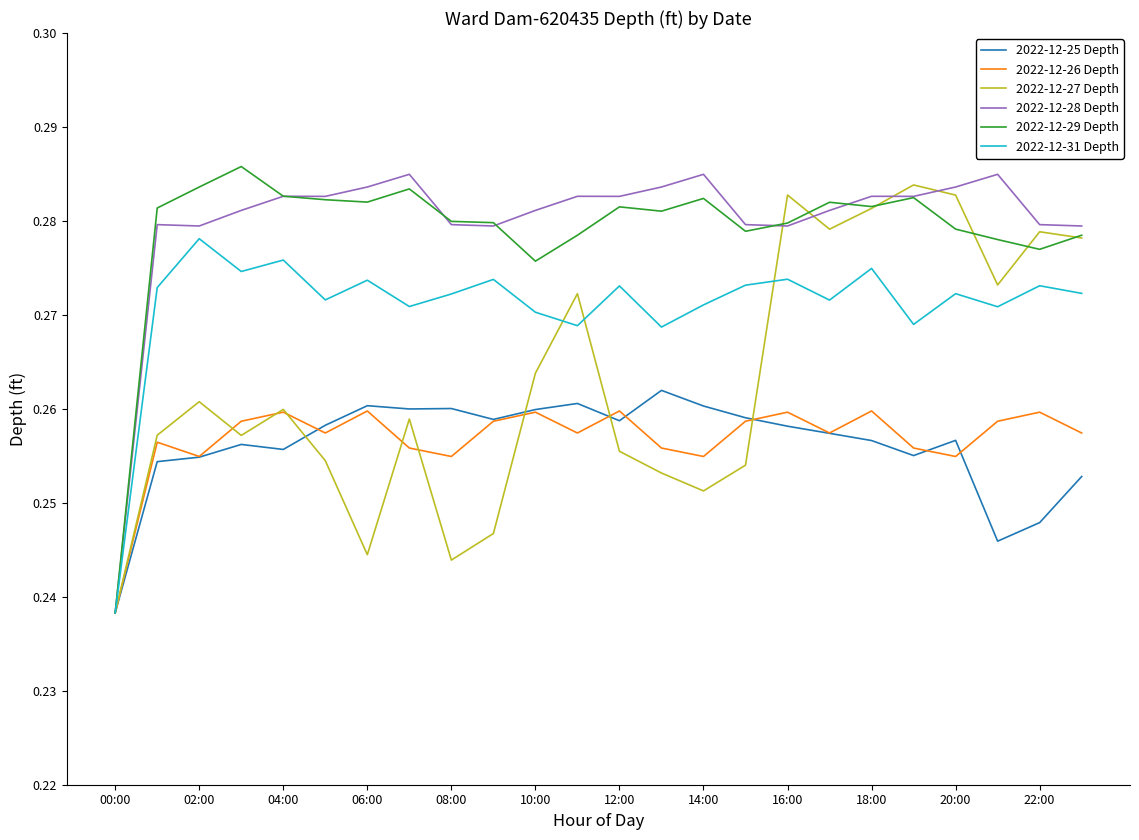

Is this an area chart (filled region under the line)?

No